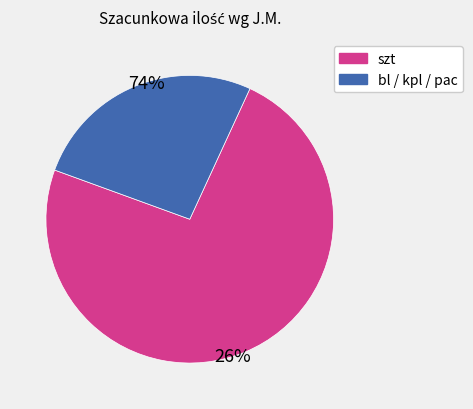

Does any single category account for the majority?

Yes